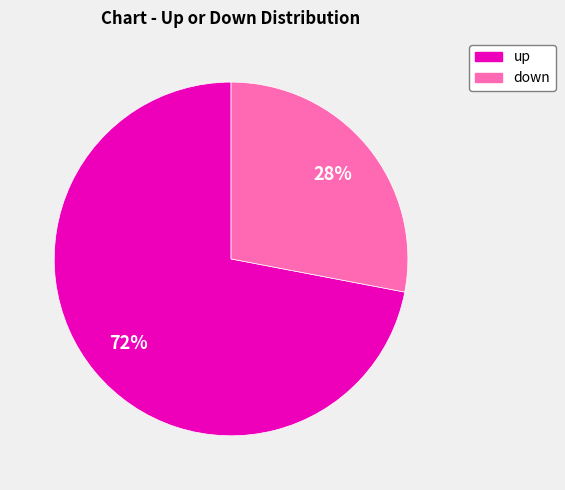

What is the smallest slice in the pie chart?

down